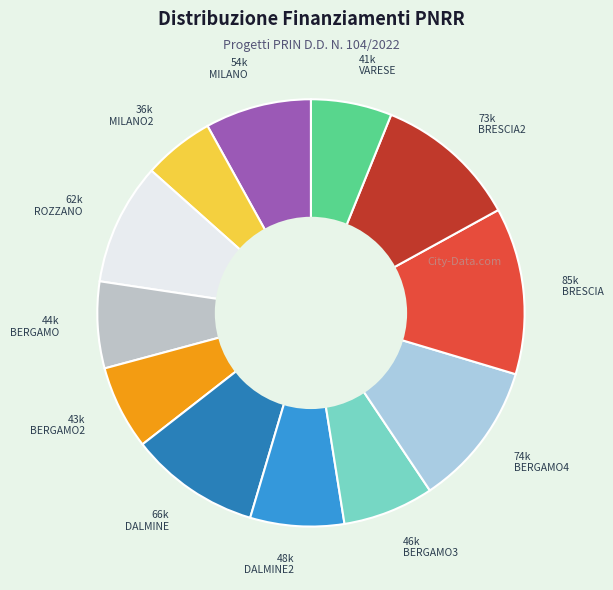

Combined, do 36k MILANO2 and 66k DALMINE account for over 50%?

No